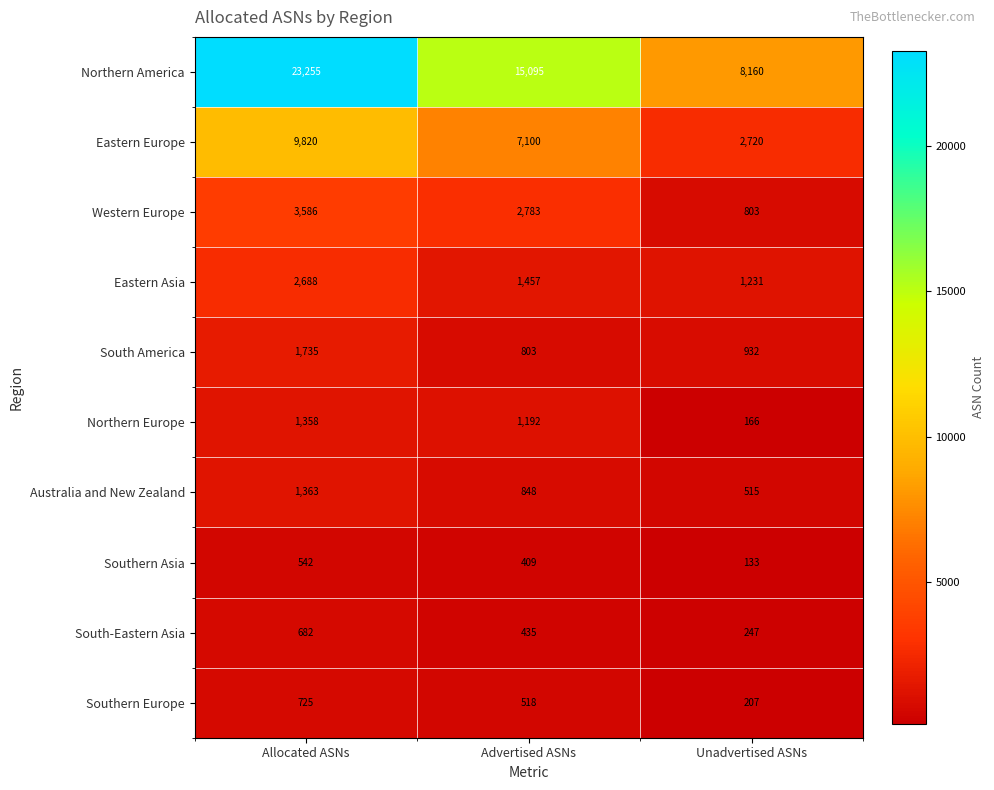

What is the difference between the maximum and minimum values in the Eastern Europe series?

7100